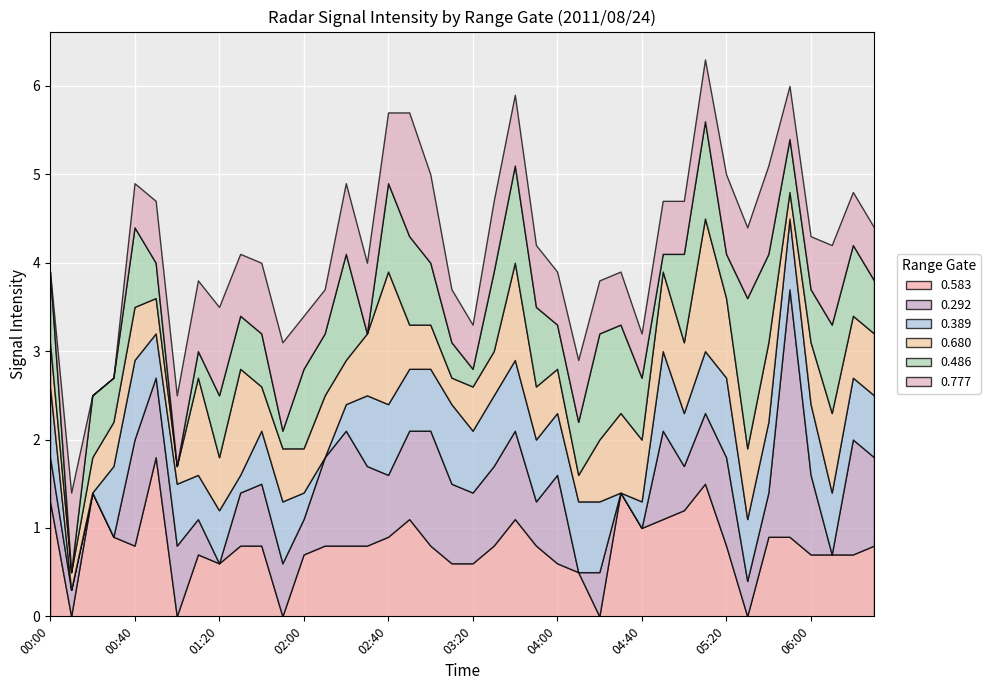

At which category is the sum across all series the highest?

05:10